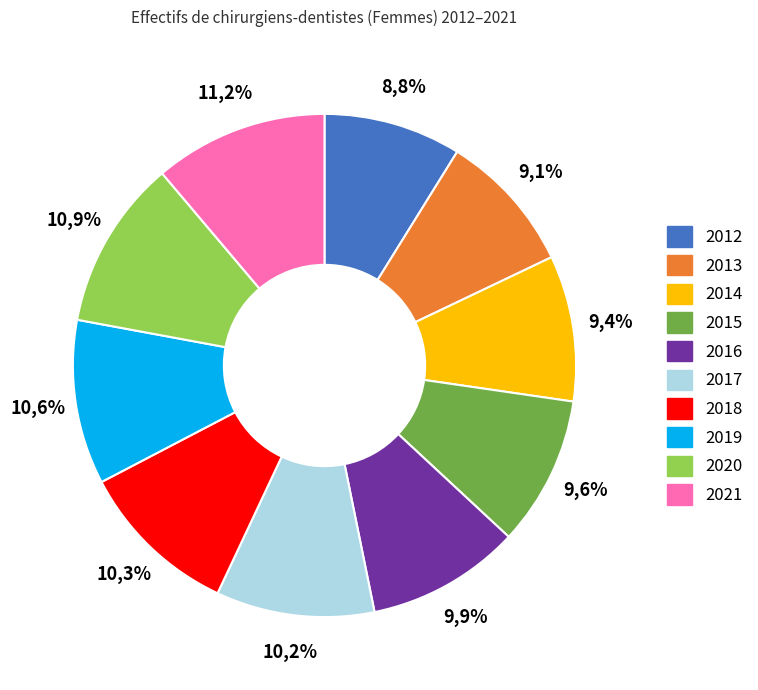

Which has a higher value, 2018 or 2013?

2018